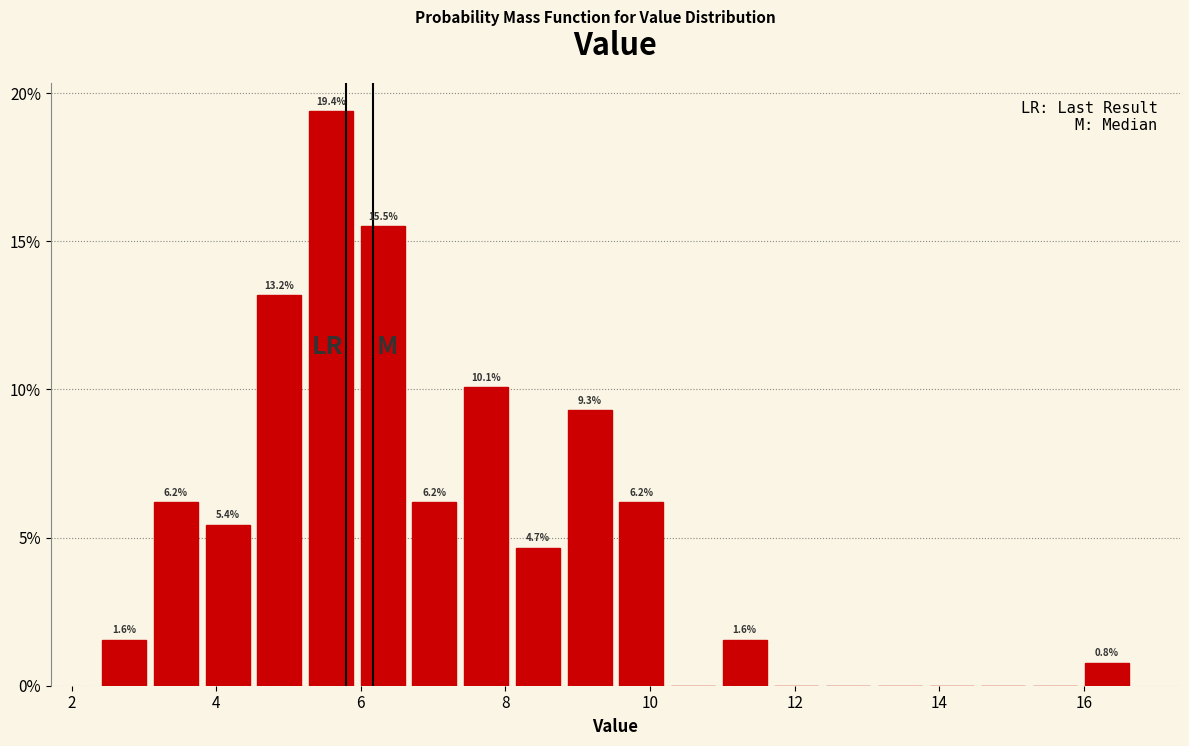

Around what value on the x-axis is the tallest bar? Give the approximate position of its centre, as read against the axis.

5.6